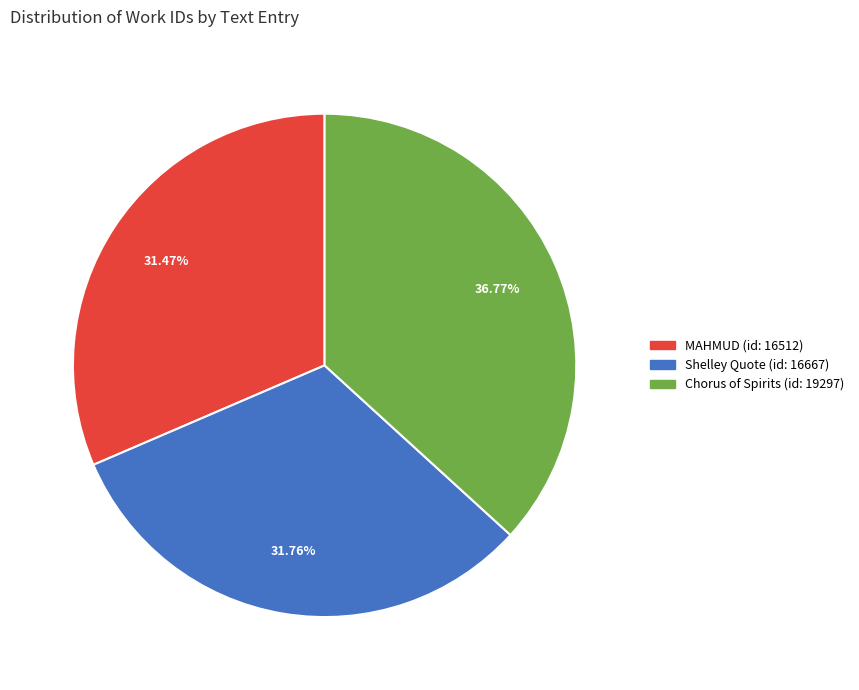

Does any single category account for the majority?

No